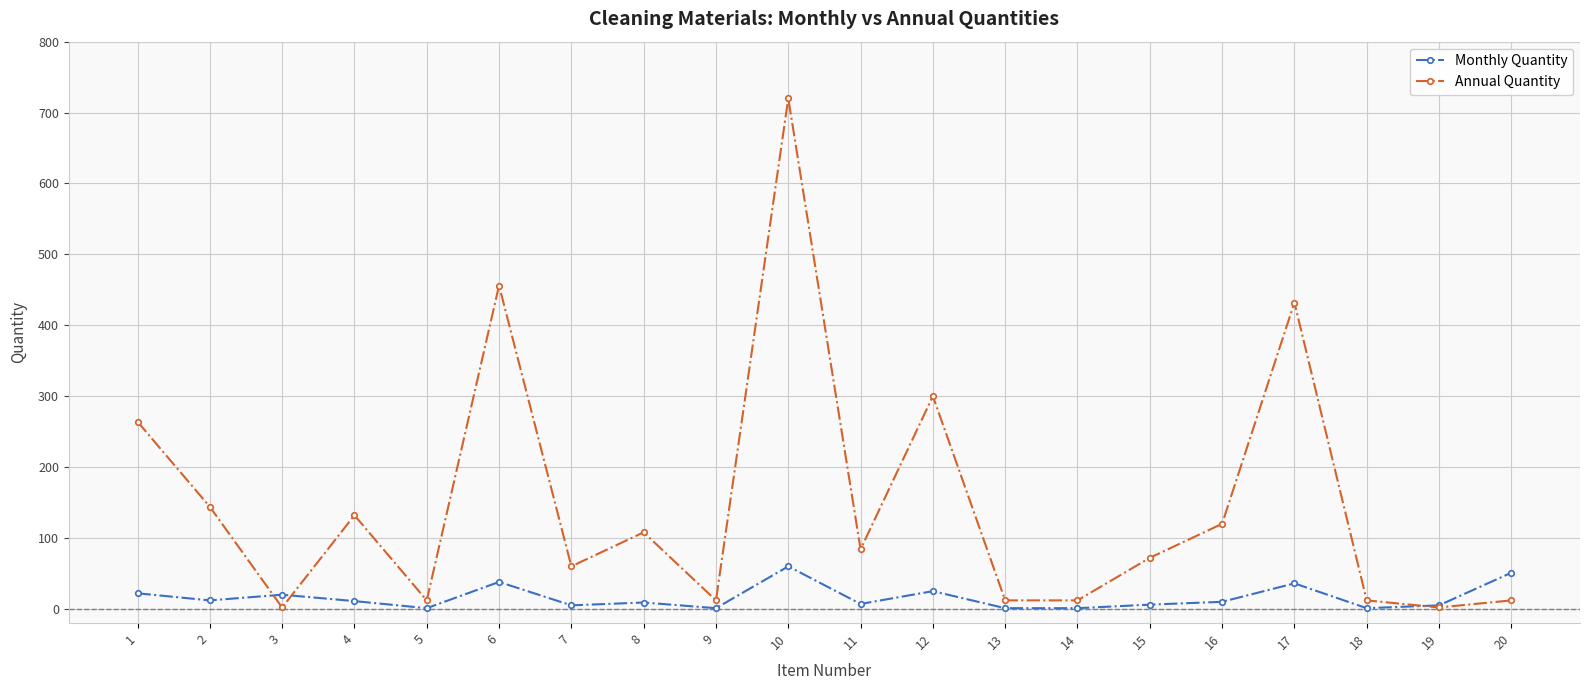

Which series has the largest range (max minus min)?

Annual Quantity